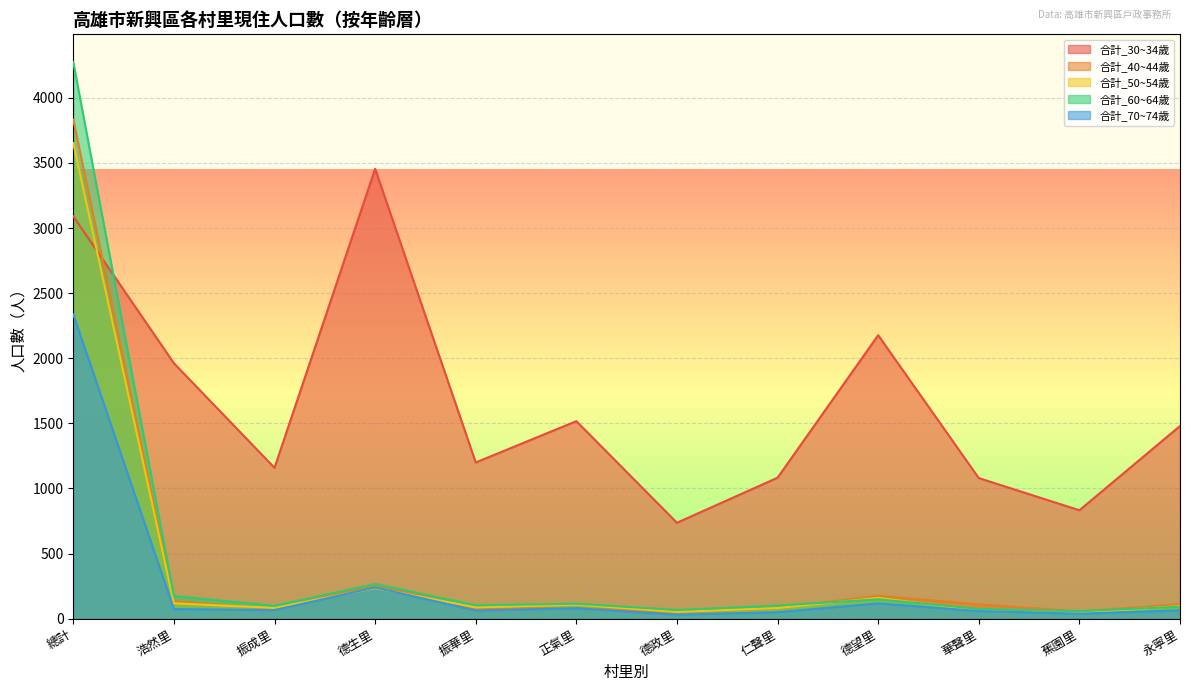

True or false: 合計_50~54歲 has a value of 66 at 永寧里.

False